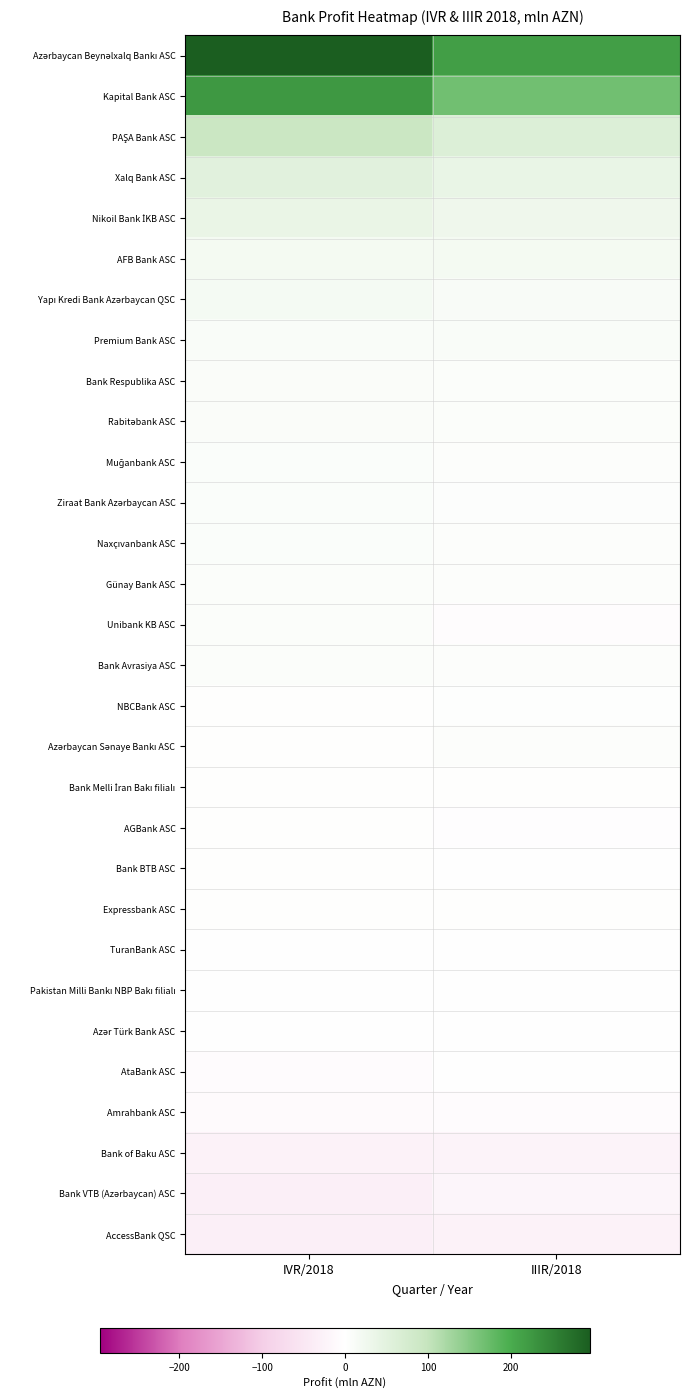

At which category is the sum across all series the highest?

IVR/2018